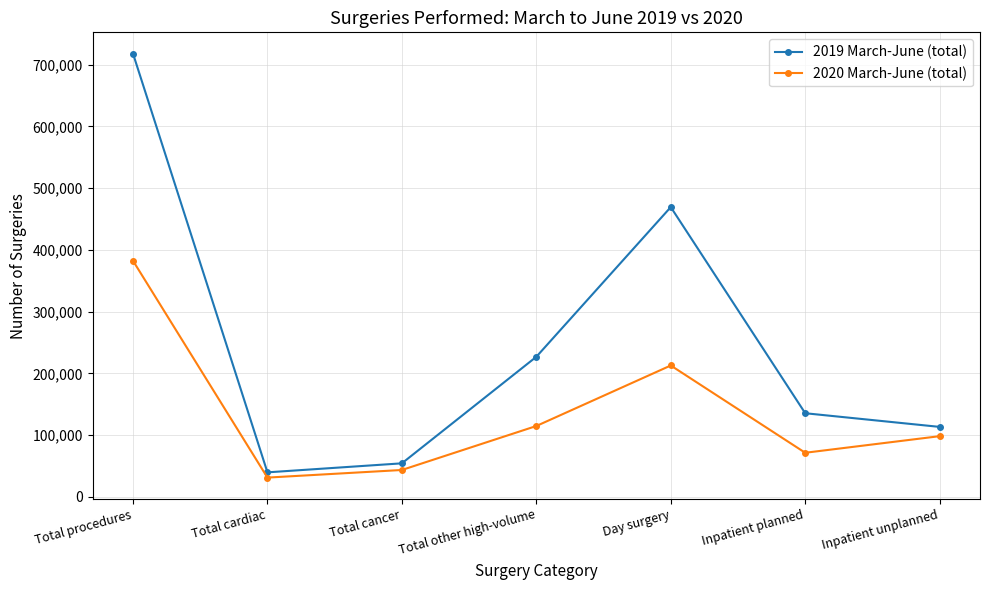

Is it true that 2019 March-June (total) equals 77364 at Inpatient unplanned?

False